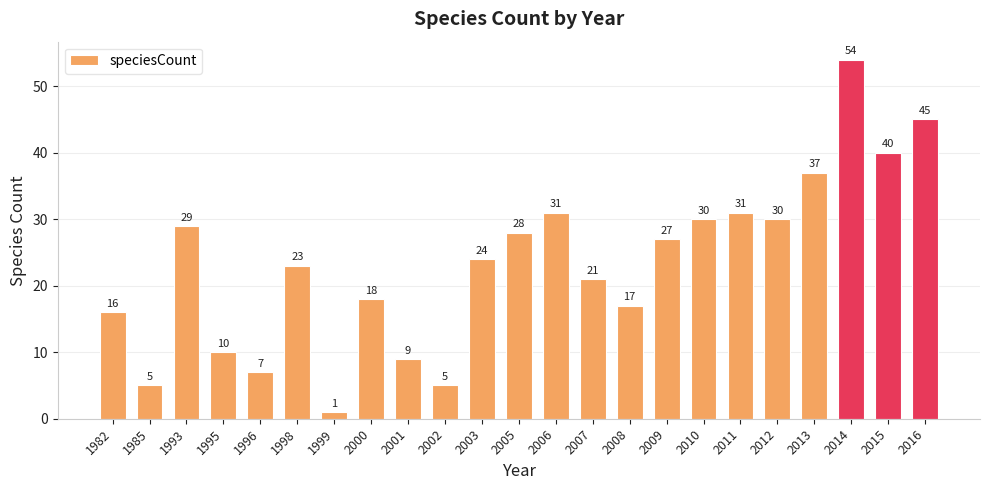

Is it true that the value at 1996 is 2?

False